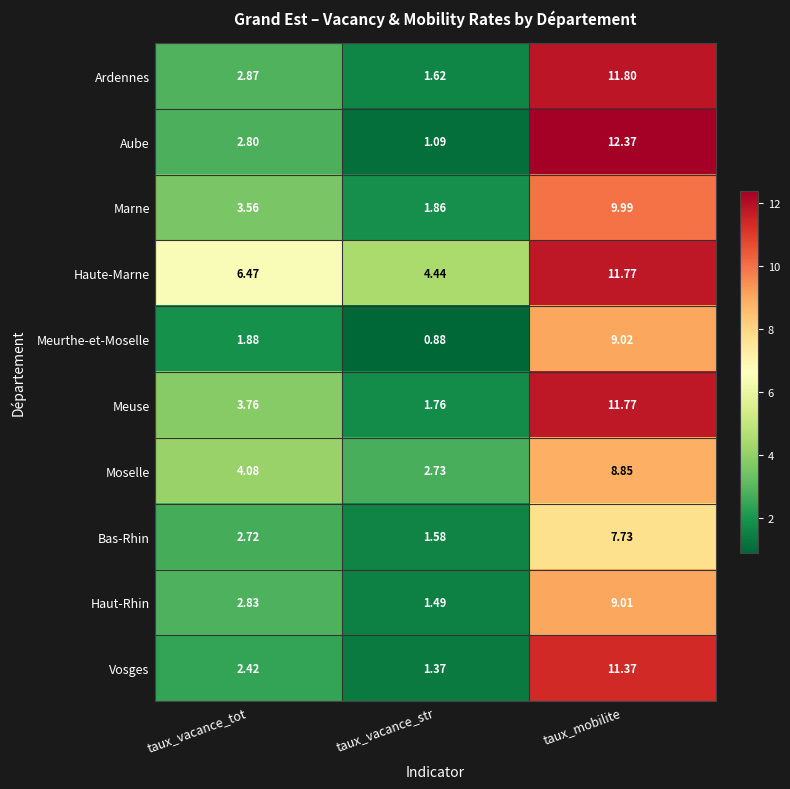

Which label corresponds to the largest value in the chart?

taux_mobilite